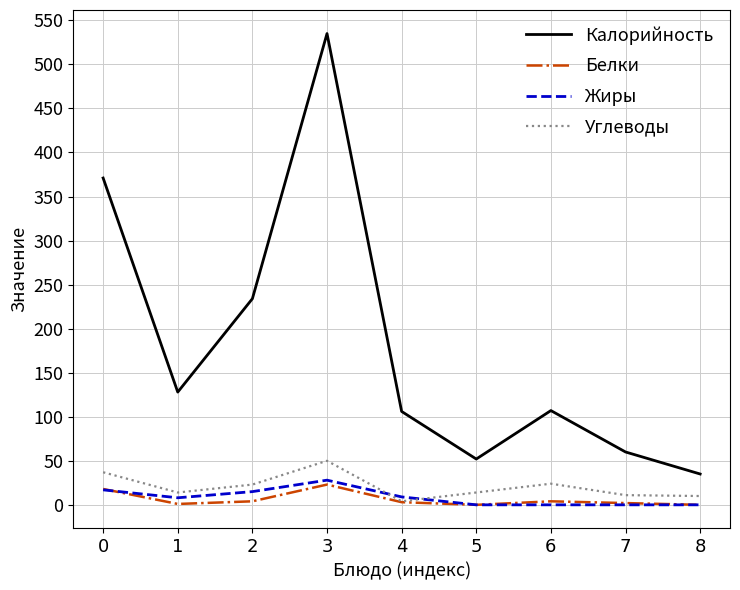

Which series has the largest total across all categories?

Калорийность